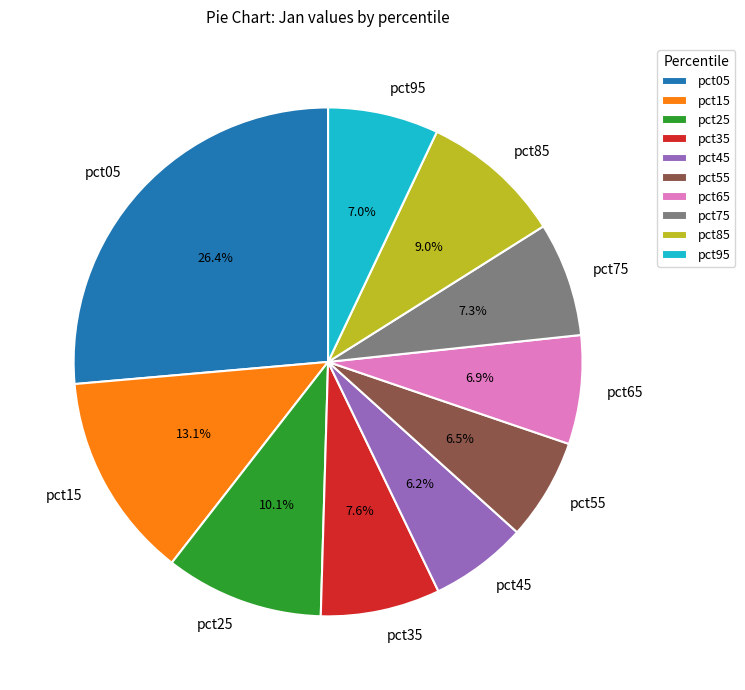

To the nearest percent, what is the combined percentage of pct75 and pct15?

20%